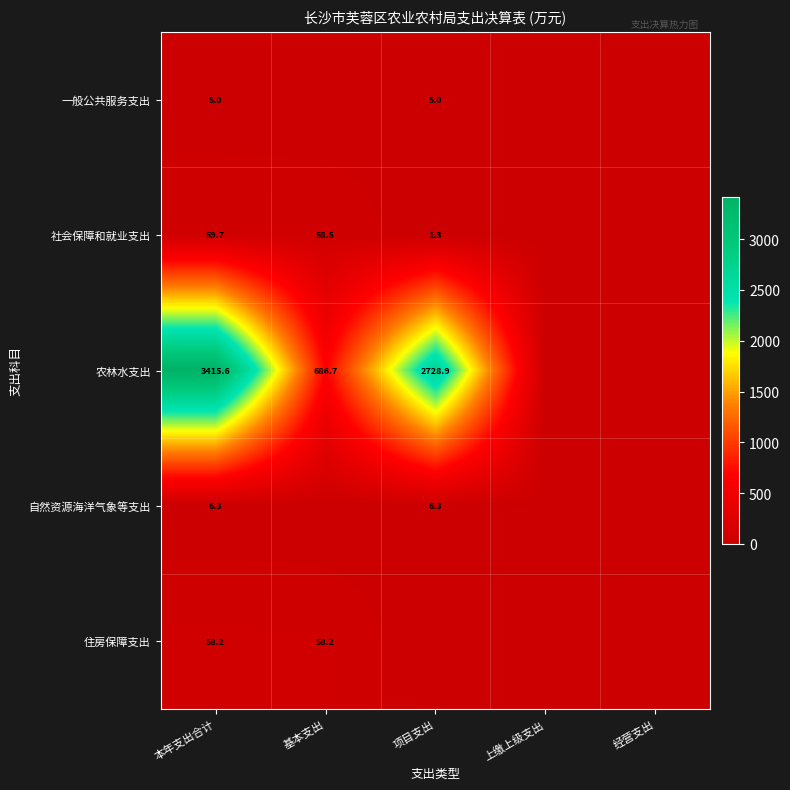

What is the spread (max minus min) of values at 本年支出合计?

3410.6